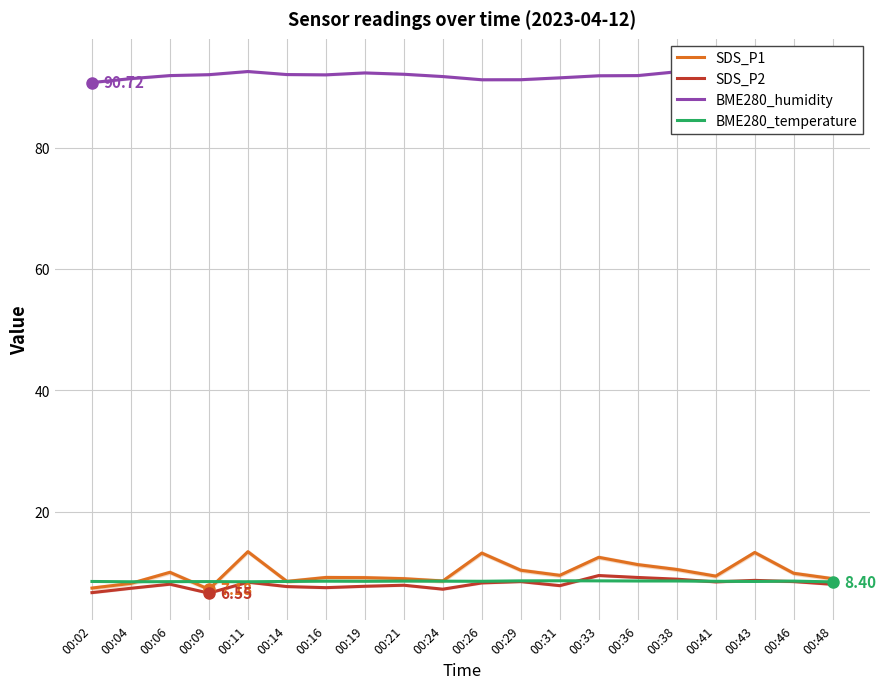

True or false: BME280_humidity has a value of 92.0 at 00:09.

True